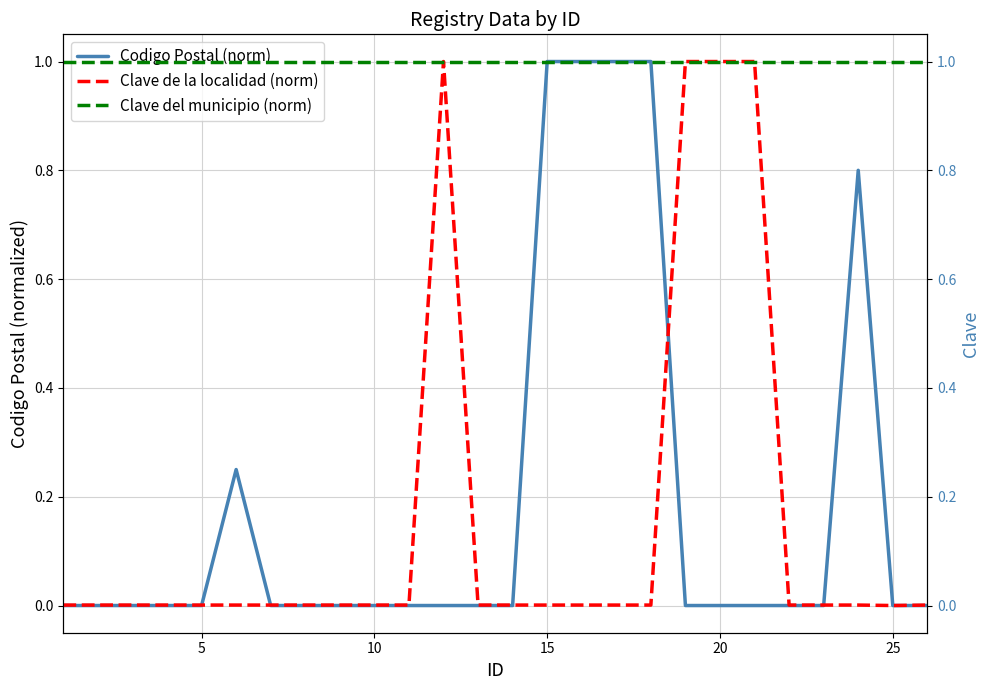

What is the maximum value for Codigo Postal (norm)?

1.0